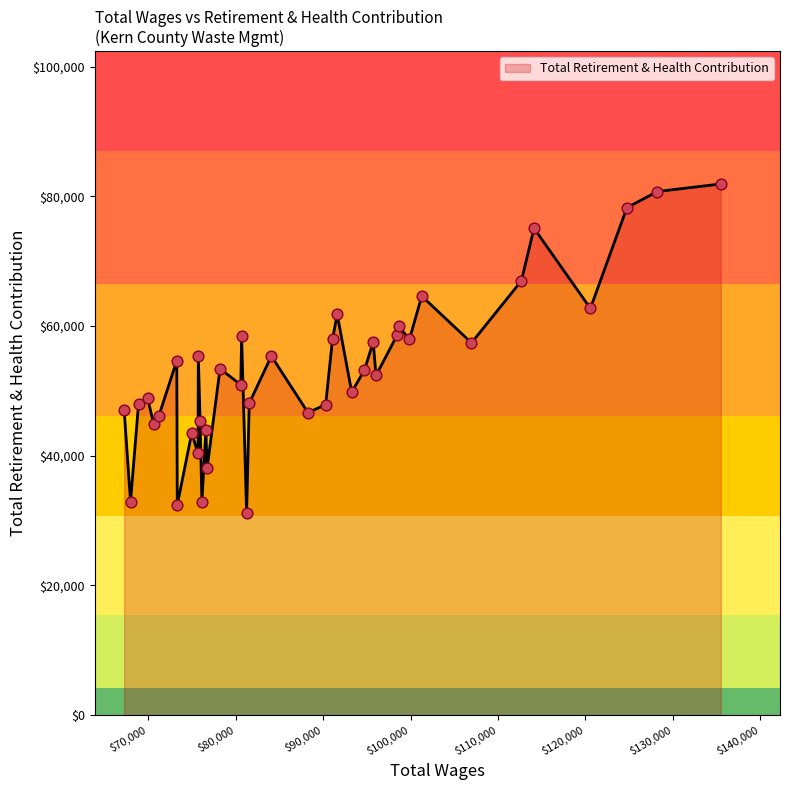

What is the smallest value displayed?

31159